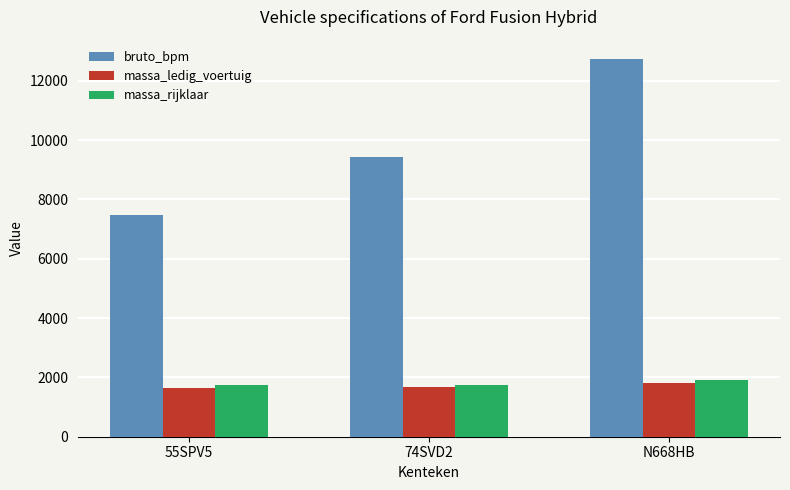

What is the average value of the massa_ledig_voertuig series?

1702